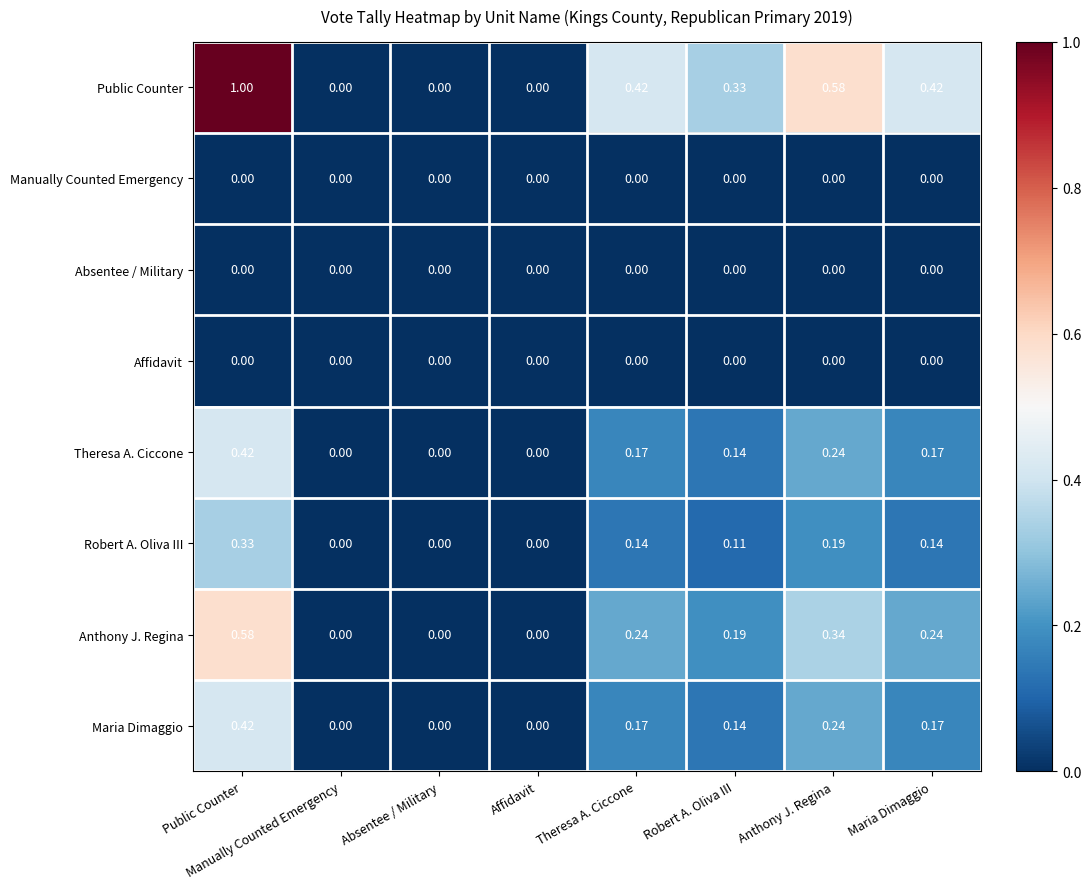

What is the maximum value shown in the chart?

1.0